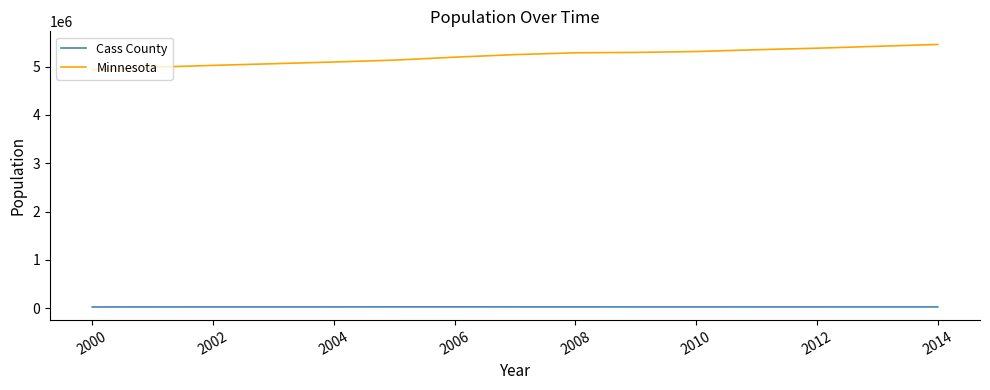

What is the minimum value for Minnesota?

4934275